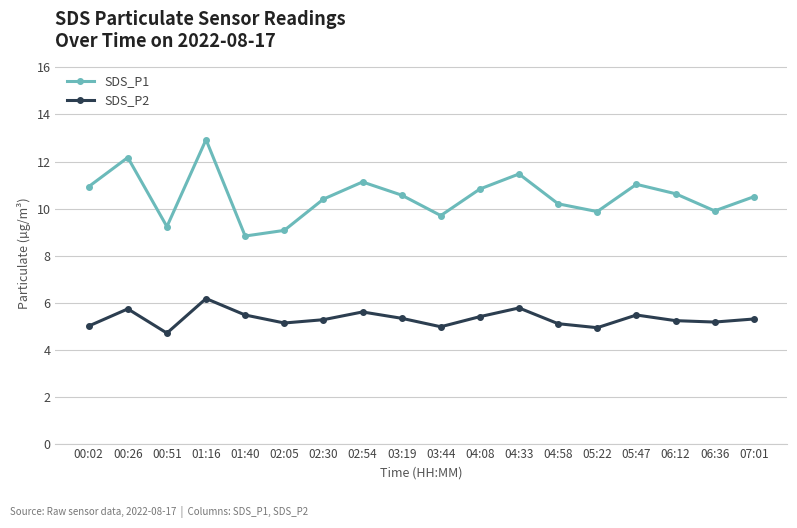

True or false: SDS_P2 and SDS_P1 cross at least once.

False